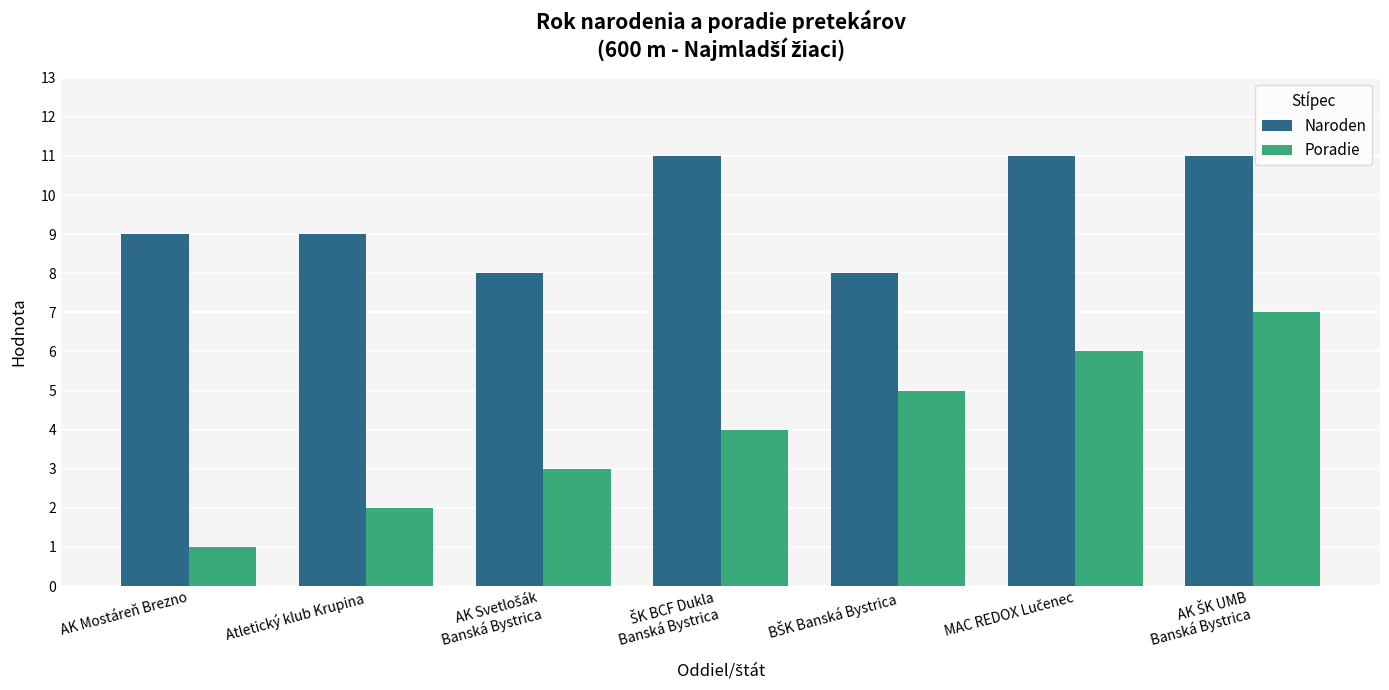

Reading left to right, what are all the values shown in this chart?

Naroden: 9	9	8	11	8	11	11
Poradie: 1	2	3	4	5	6	7